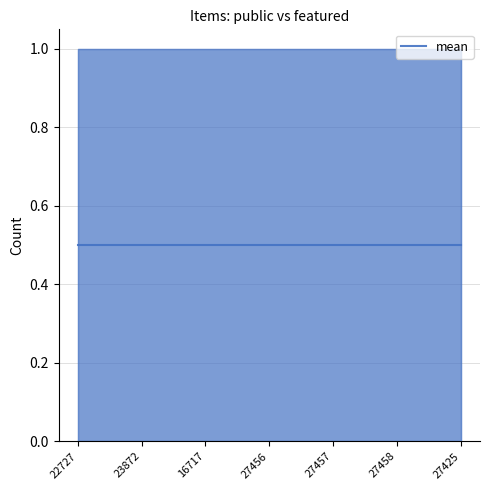

What is the label of the 2nd point from the left?

23872